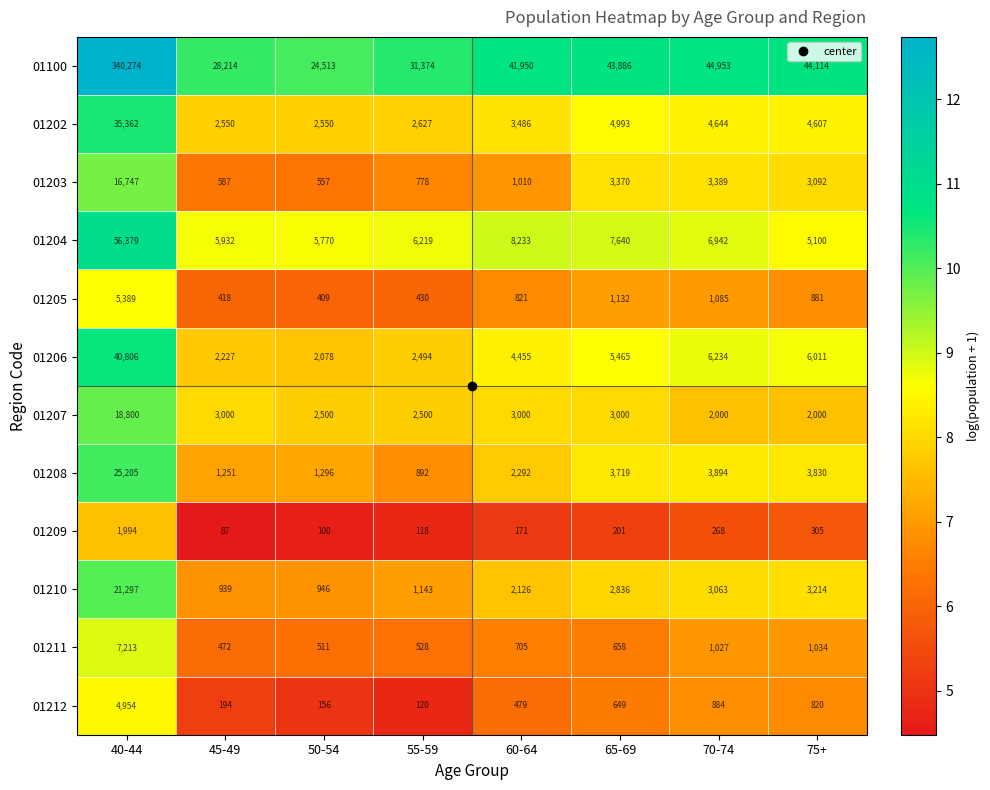

At which label does 01211 first exceed 705?

40-44